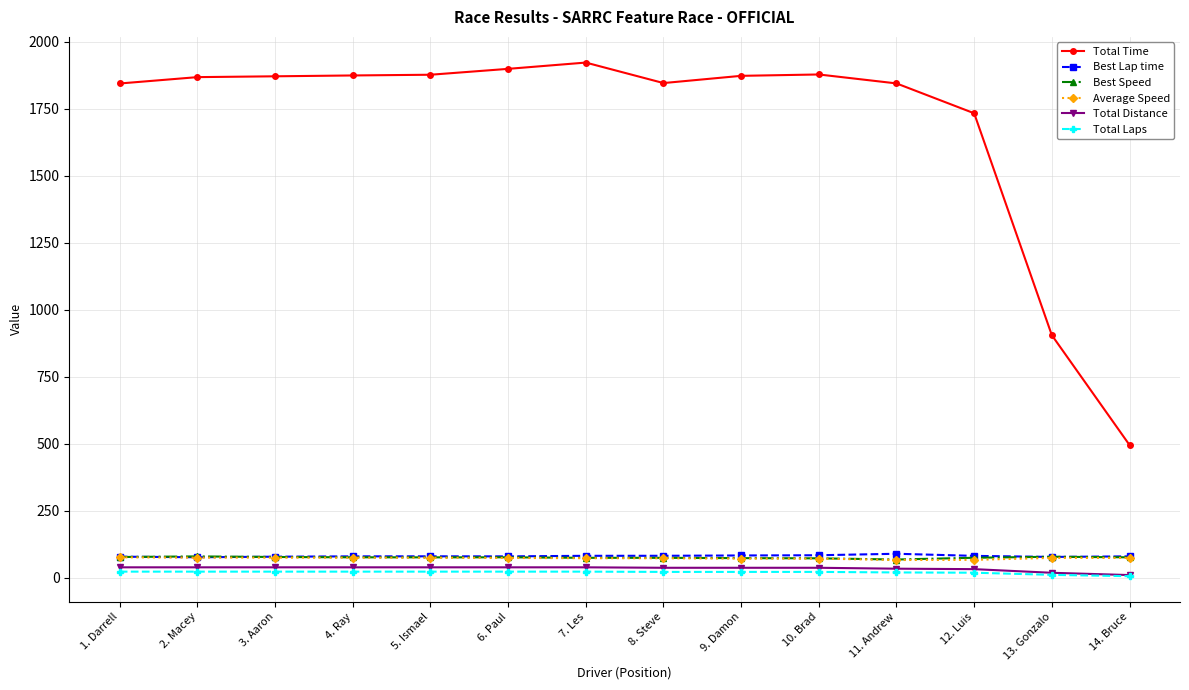

What are all the series names shown in the legend?

Total Time, Best Lap time, Best Speed, Average Speed, Total Distance, Total Laps